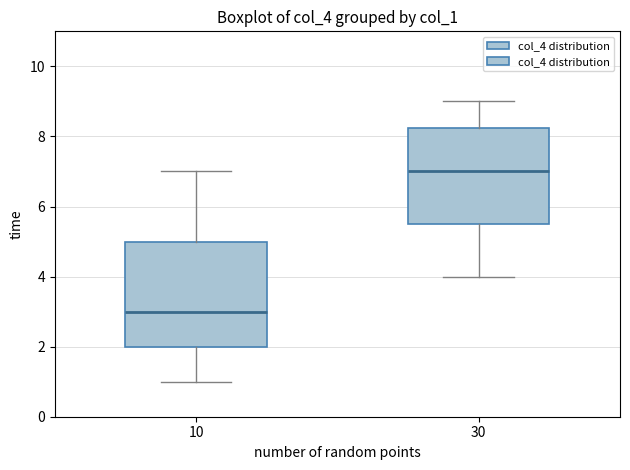

Which box has the lowest median line?

10